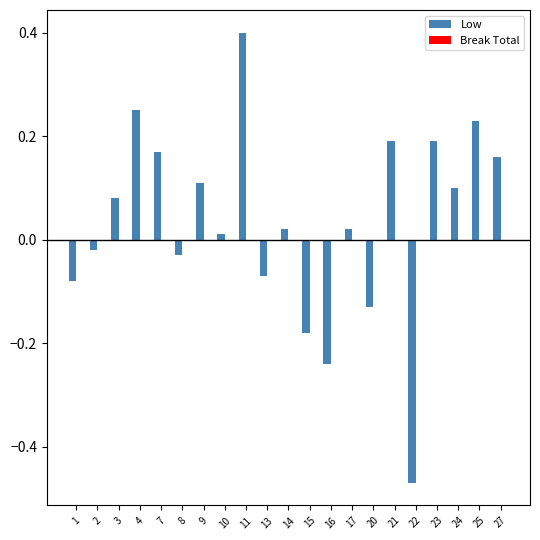

How many distinct data groups are displayed?

1